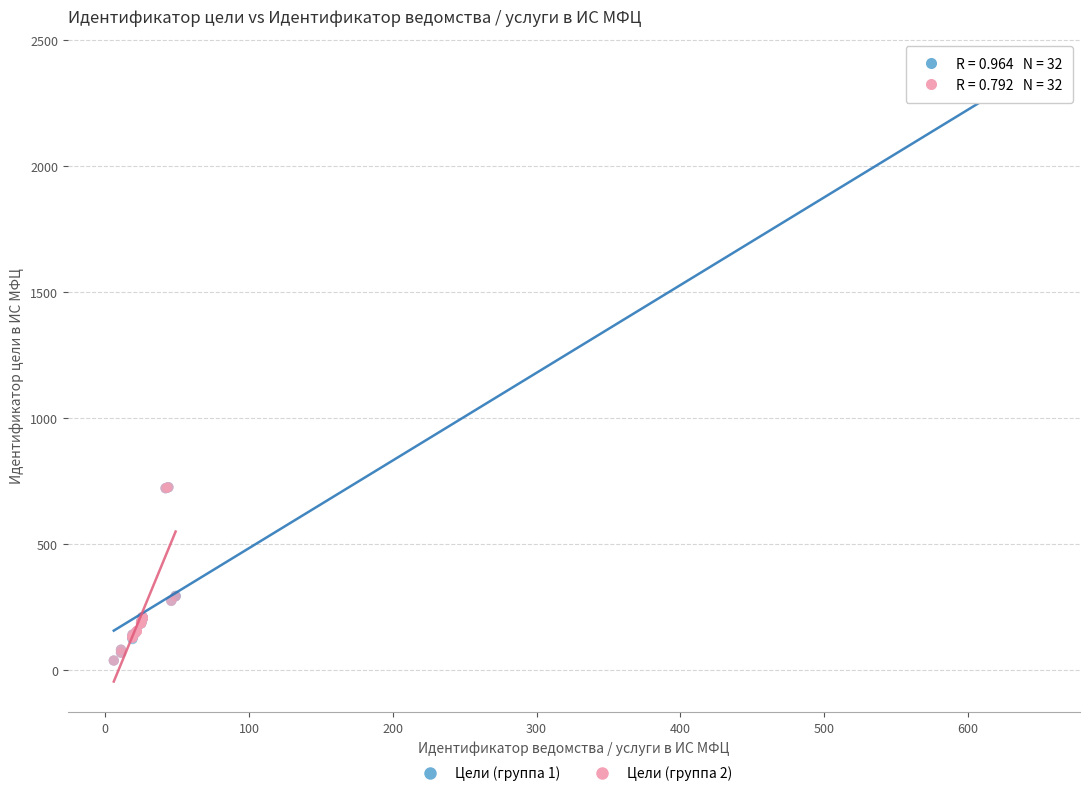

Which series reaches the maximum Y coordinate?

Цели (группа 1)